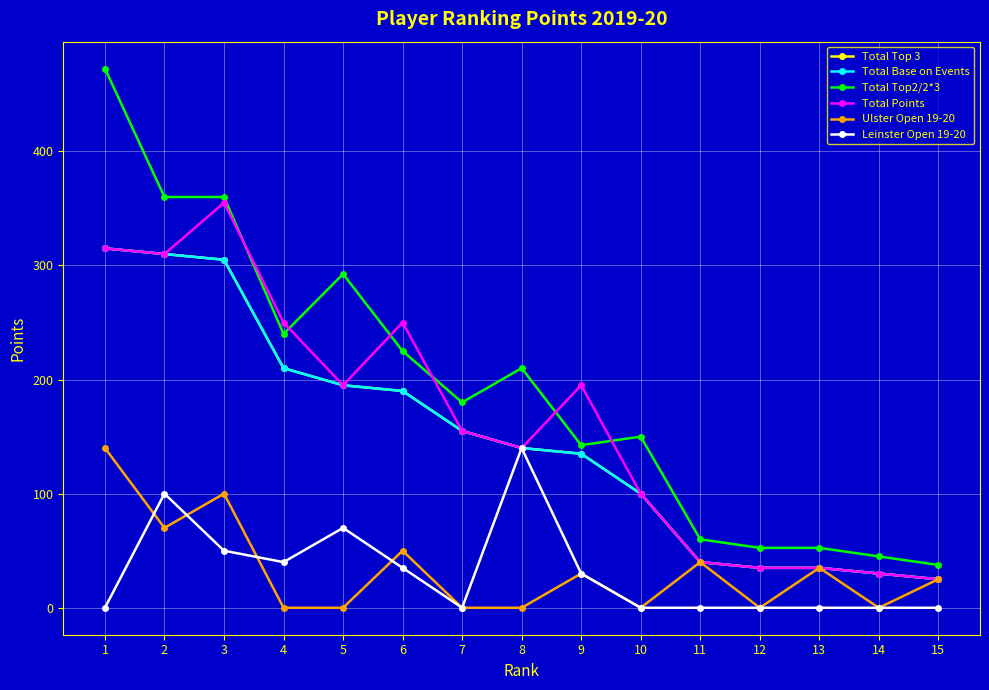

What is the greatest value displayed?

472.5